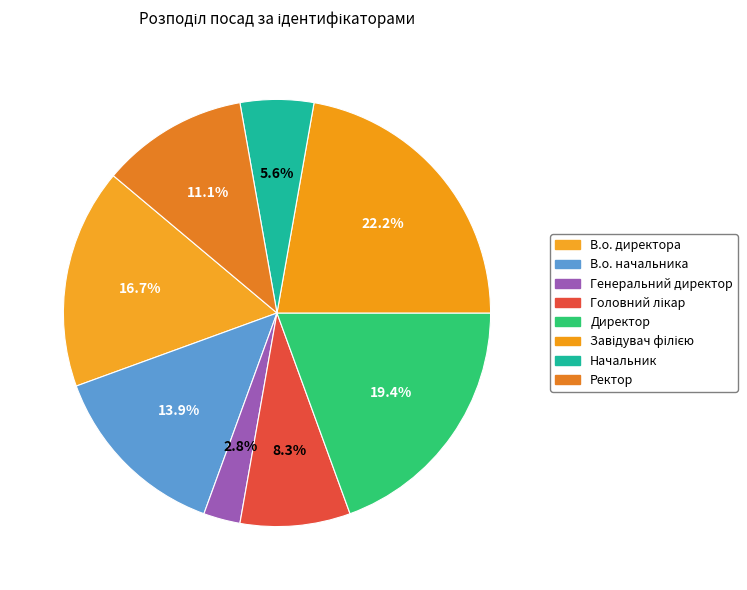

How many slices are in this pie chart?

8